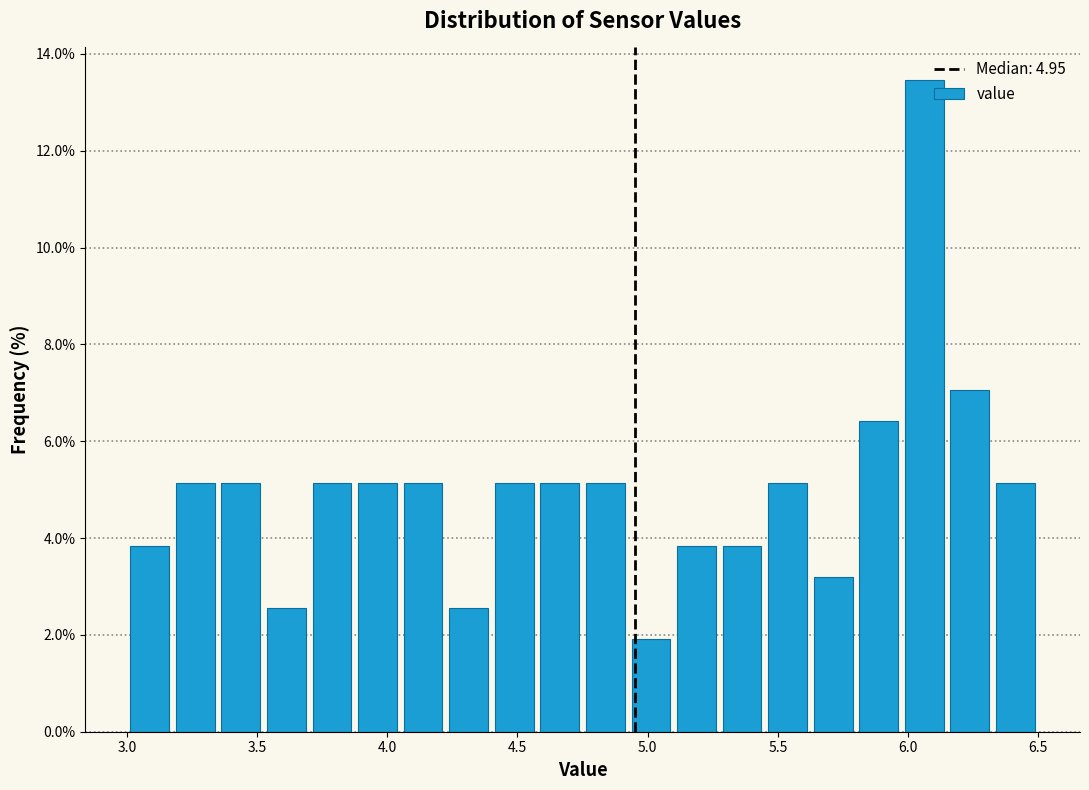

Around what value on the x-axis is the tallest bar? Give the approximate position of its centre, as read against the axis.

6.05